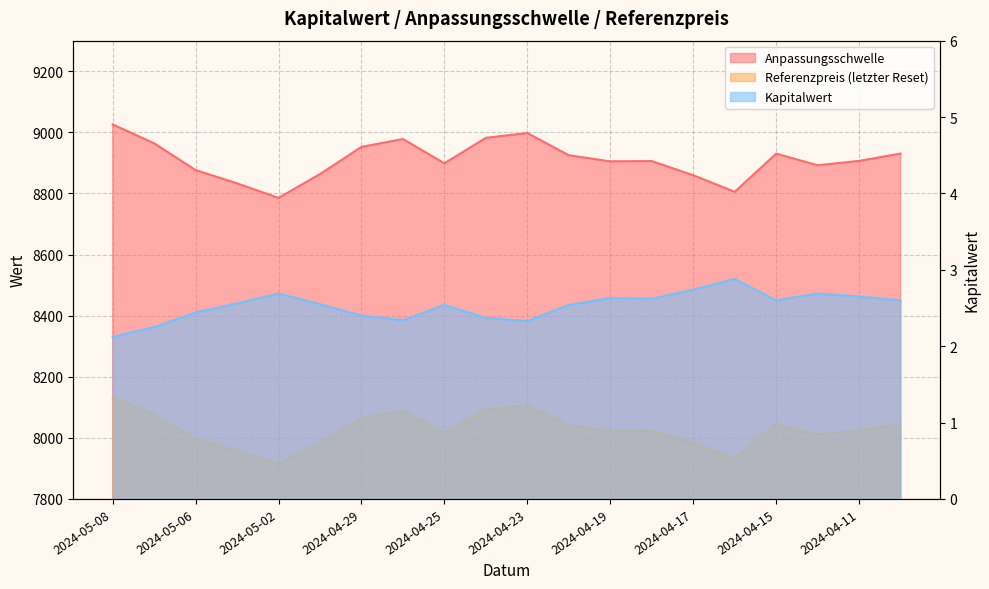

What is the spread (max minus min) of values at 2024-04-30?

8860.7